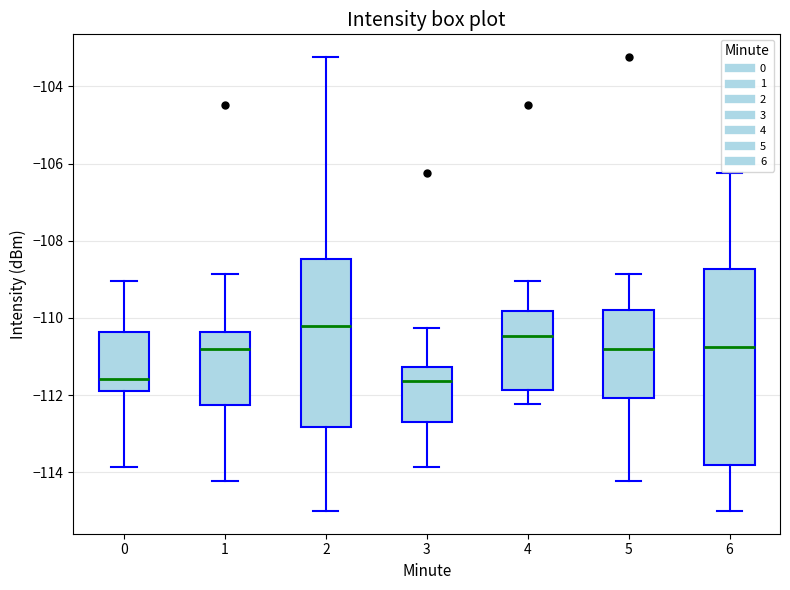

Reading left to right, transcribe this box plot: for each box, give where its median line is, the range the box spans, and where its two whiskers end, as read against the y-axis. The values are not printed on the chart, so give them approximately, as read against the axis.

0: median -111.6, box -111.8 to -110.4, whiskers -113.8 to -109.0
1: median -110.8, box -112.2 to -110.4, whiskers -114.2 to -108.8
2: median -110.2, box -112.8 to -108.4, whiskers -115.0 to -103.2
3: median -111.6, box -112.6 to -111.2, whiskers -113.8 to -110.2
4: median -110.4, box -111.8 to -109.8, whiskers -112.2 to -109.0
5: median -110.8, box -112.0 to -109.8, whiskers -114.2 to -108.8
6: median -110.8, box -113.8 to -108.8, whiskers -115.0 to -106.2